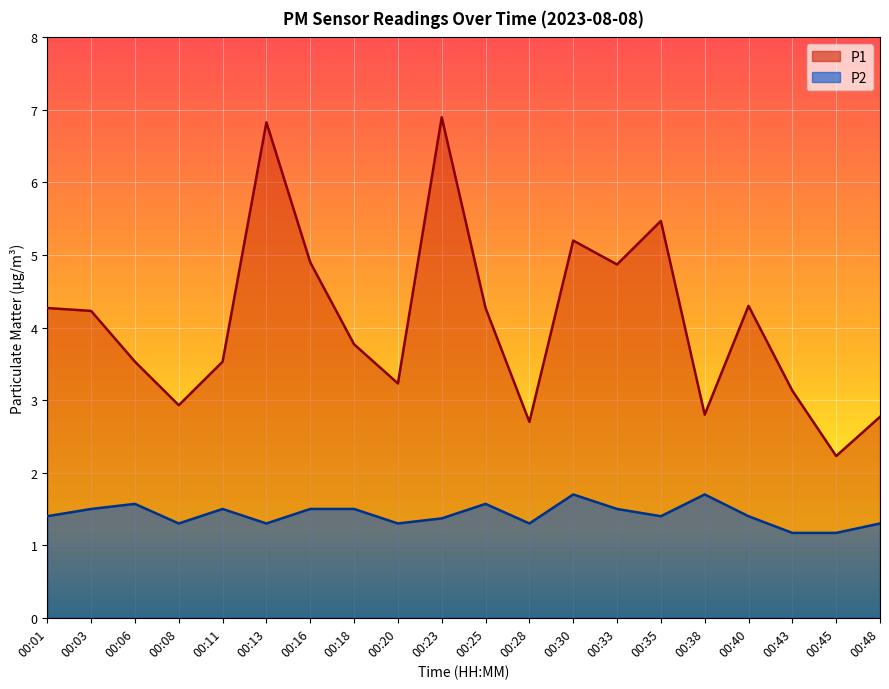

What is the approximate value of P1 at 00:30?

5.2